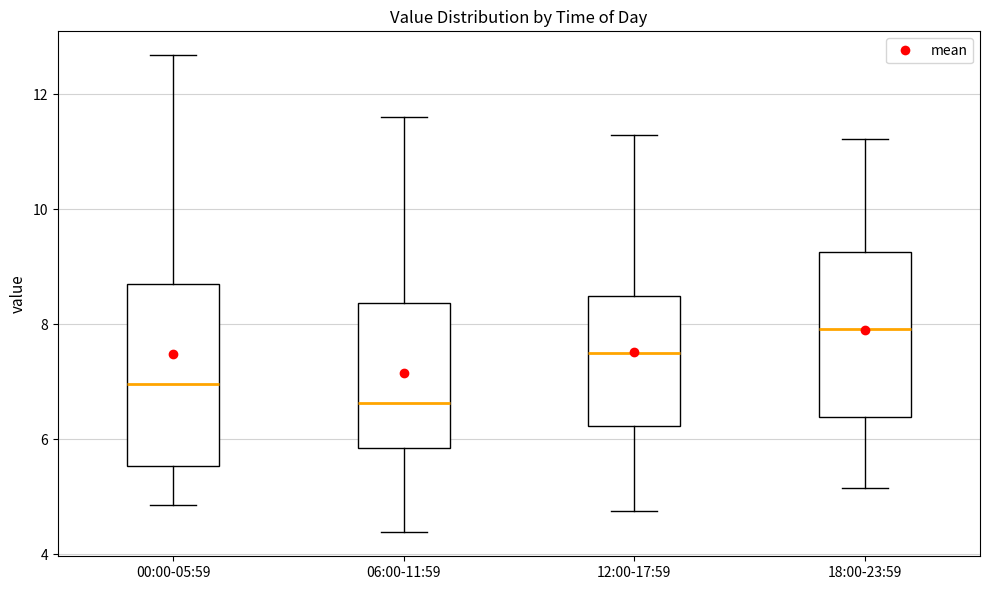

Which box has the lowest median line?

06:00-11:59